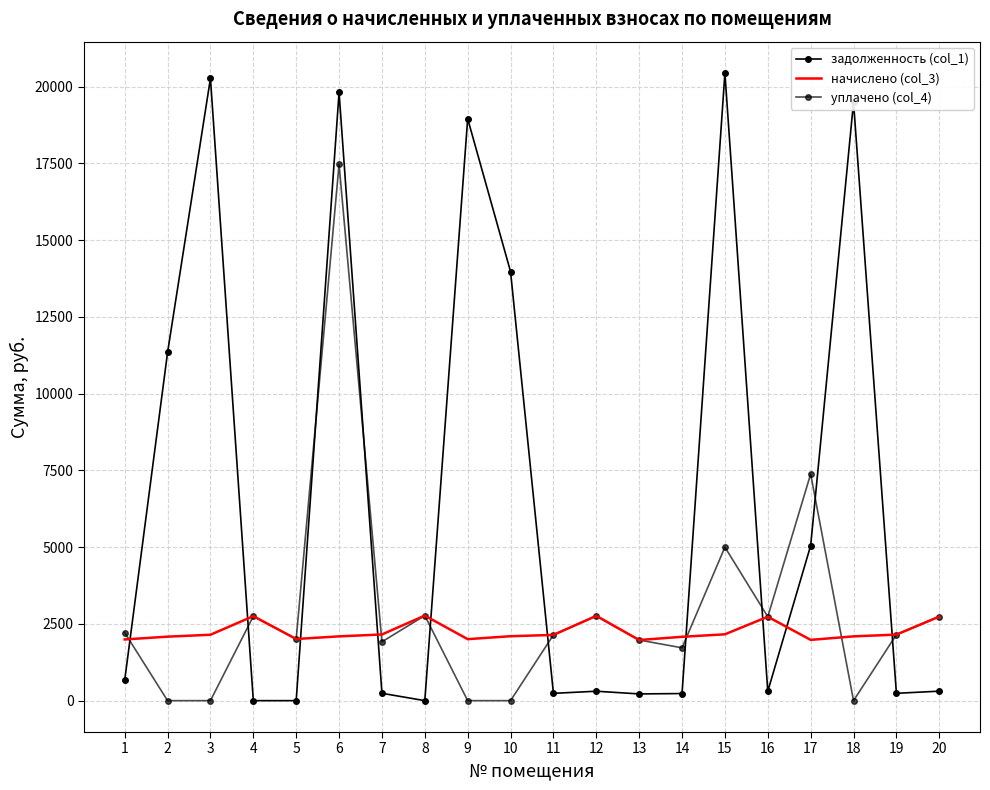

Rank the categories by начислено (col_3) value from highest to lowest.

8, 12, 4, 20, 16, 15, 7, 19, 3, 11, 10, 6, 18, 2, 14, 5, 9, 1, 17, 13